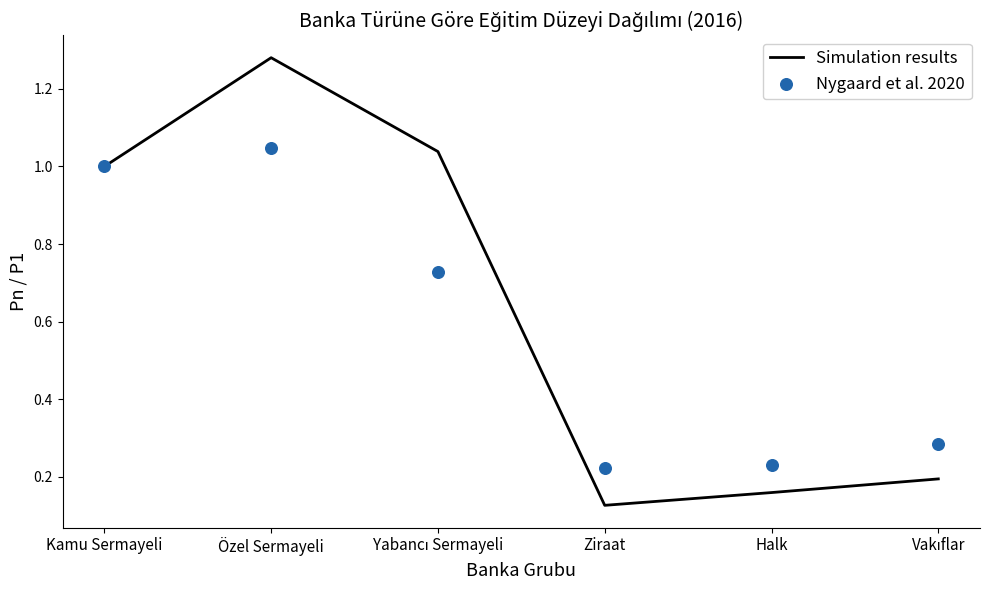

Which series has the largest total across all categories?

Simulation results